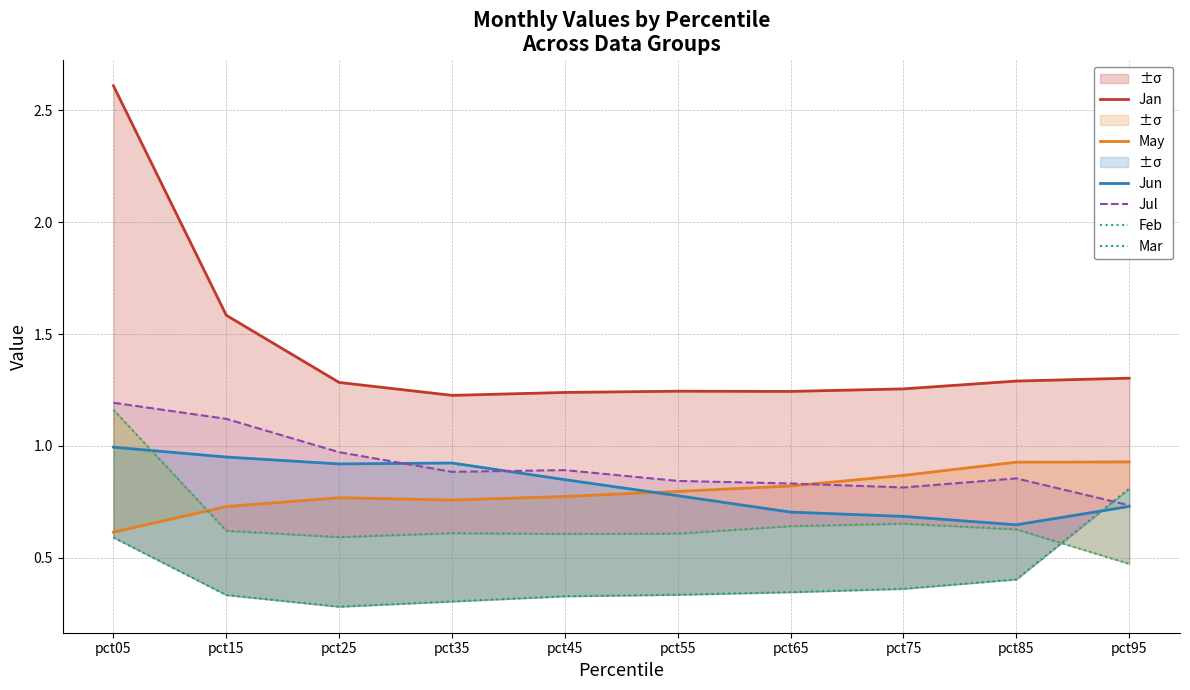

What is the value of the Jun point at the 5th from the left?

0.8